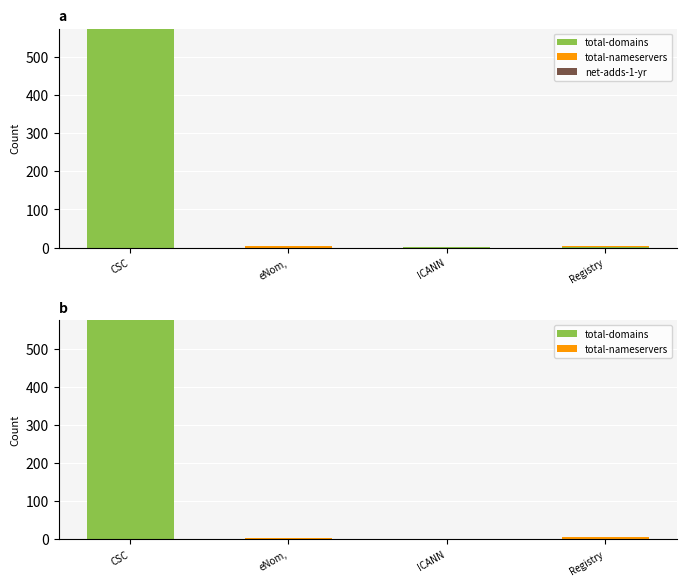

Reading left to right, extract all data points from this chart.

total-domains: 574	0	1	1
total-nameservers: 0	4	0	4
net-adds-1-yr: 0	0	0	0